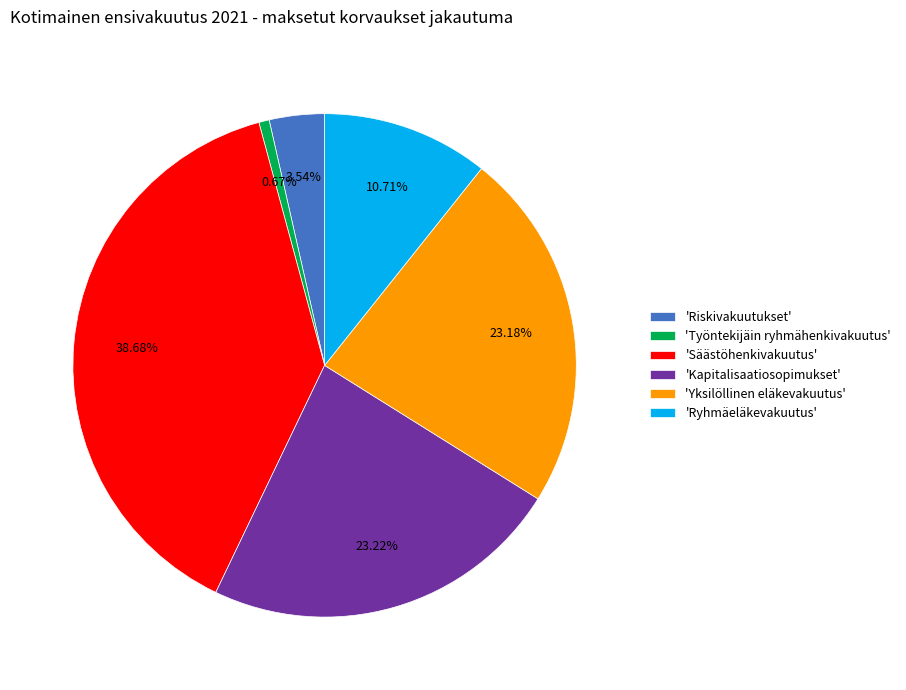

Is 'Kapitalisaatiosopimukset' the majority of the pie?

No